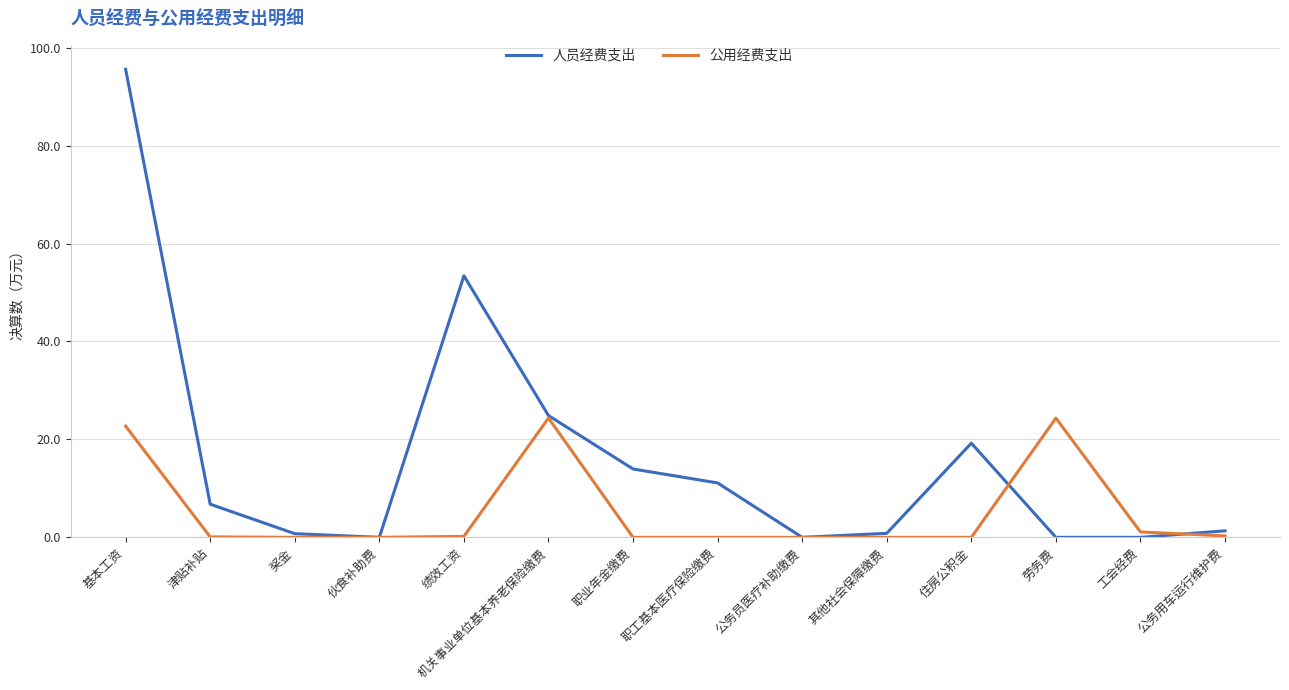

Between 公务员医疗补助缴费 and 住房公积金, which series saw the biggest shift?

人员经费支出